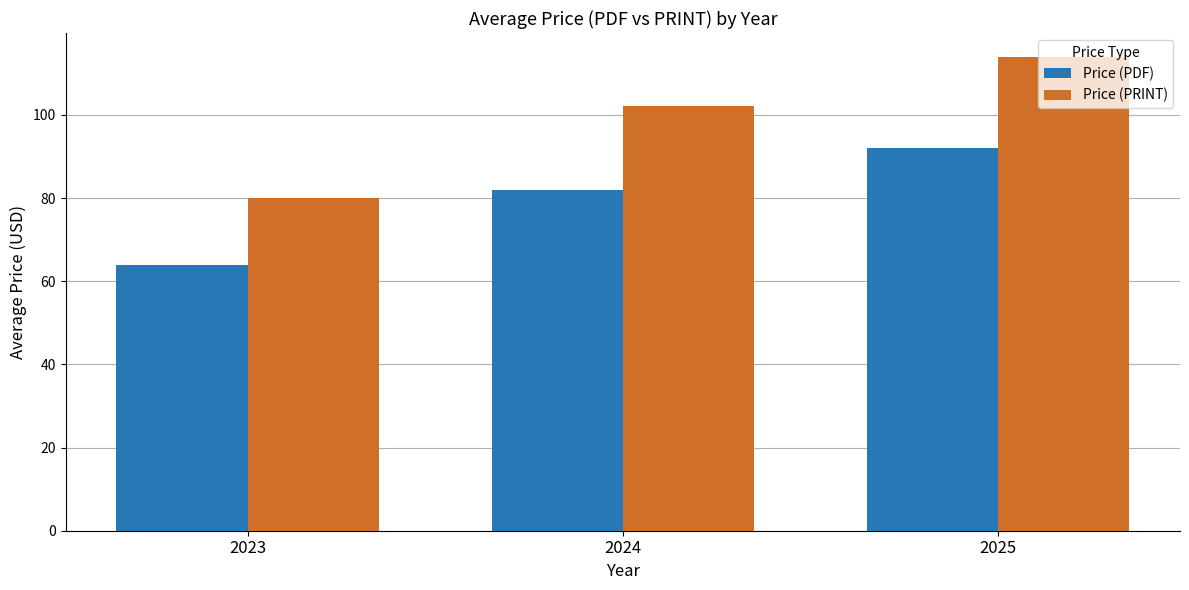

Is it true that Price (PRINT) equals 127.9 at 2023?

False